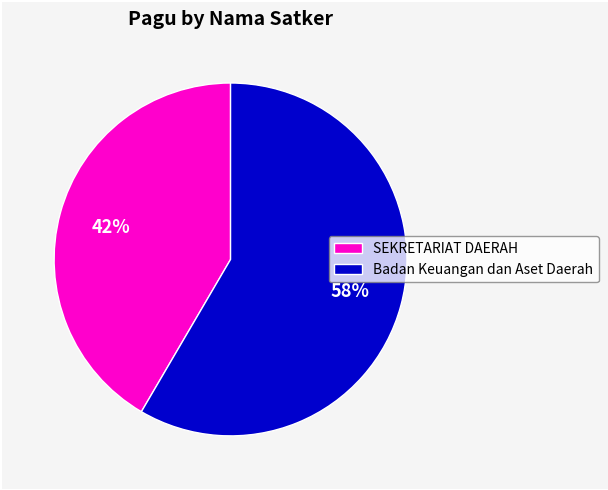

Rank the categories by value from highest to lowest.

Badan Keuangan dan Aset Daerah, SEKRETARIAT DAERAH